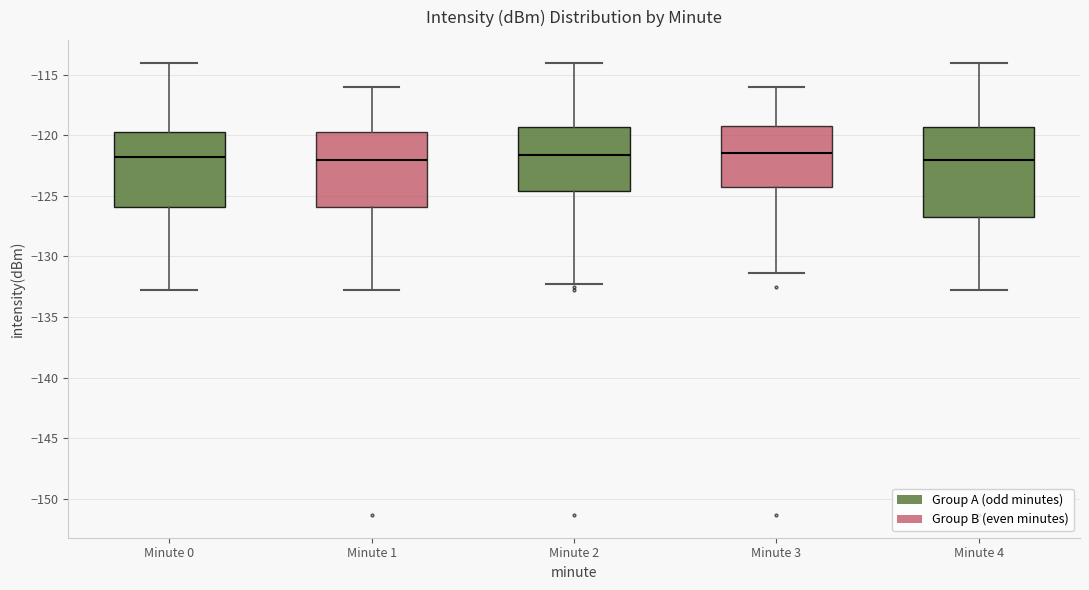

Comparing the boxes themselves (not the whiskers), which one is the tallest?

Minute 4